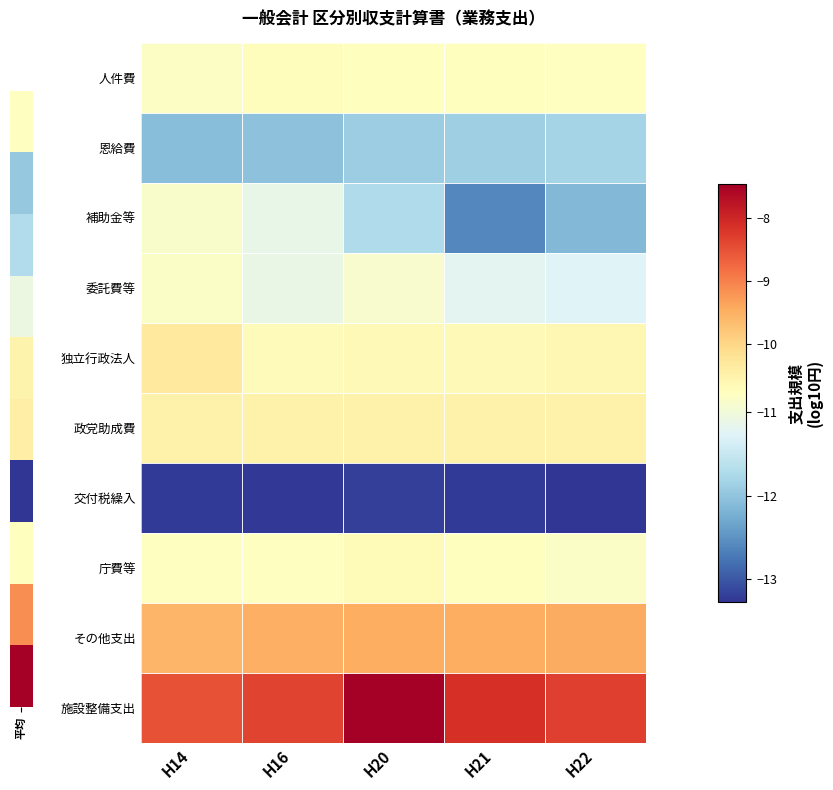

Reading left to right, what are all the values shown in this chart?

人件費: H14=-10.8	H16=-10.7	H20=-10.8	H21=-10.8	H22=-10.8
恩給費: H14=-12.1	H16=-12.0	H20=-11.9	H21=-11.9	H22=-11.8
補助金等: H14=-10.9	H16=-11.1	H20=-11.7	H21=-12.6	H22=-12.1
委託費等: H14=-10.8	H16=-11.1	H20=-10.9	H21=-11.2	H22=-11.3
独立行政法人: H14=-10.3	H16=-10.7	H20=-10.7	H21=-10.7	H22=-10.6
政党助成費: H14=-10.5	H16=-10.5	H20=-10.5	H21=-10.5	H22=-10.5
交付税繰入: H14=-13.2	H16=-13.2	H20=-13.2	H21=-13.2	H22=-13.3
庁費等: H14=-10.8	H16=-10.8	H20=-10.7	H21=-10.8	H22=-10.8
その他支出: H14=-9.6	H16=-9.5	H20=-9.5	H21=-9.5	H22=-9.4
施設整備支出: H14=-8.5	H16=-8.3	H20=-7.5	H21=-8.1	H22=-8.3